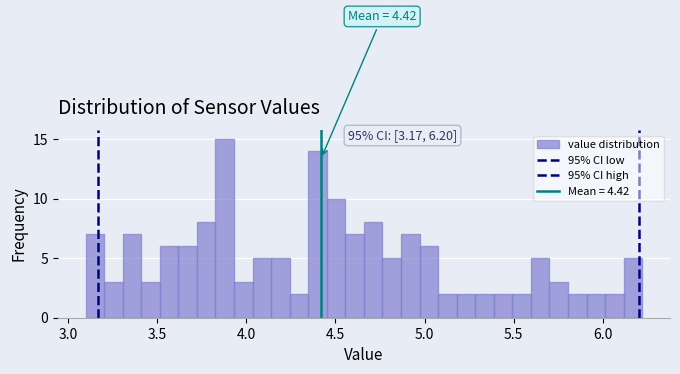

Read against the x-axis, roughly where is the centre of the tallest bar?

3.90